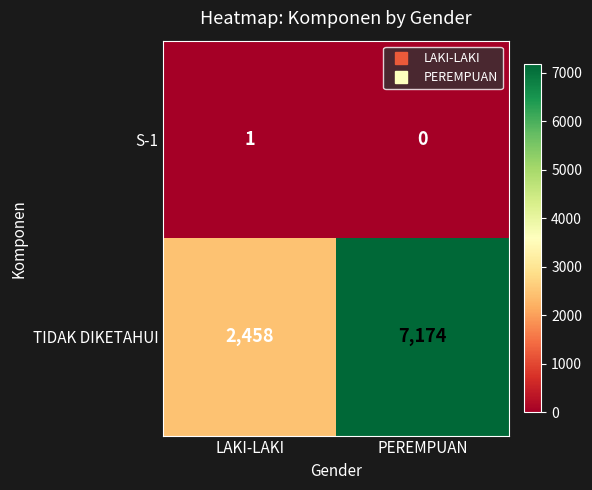

What is the difference between the highest and lowest values at PEREMPUAN?

7174